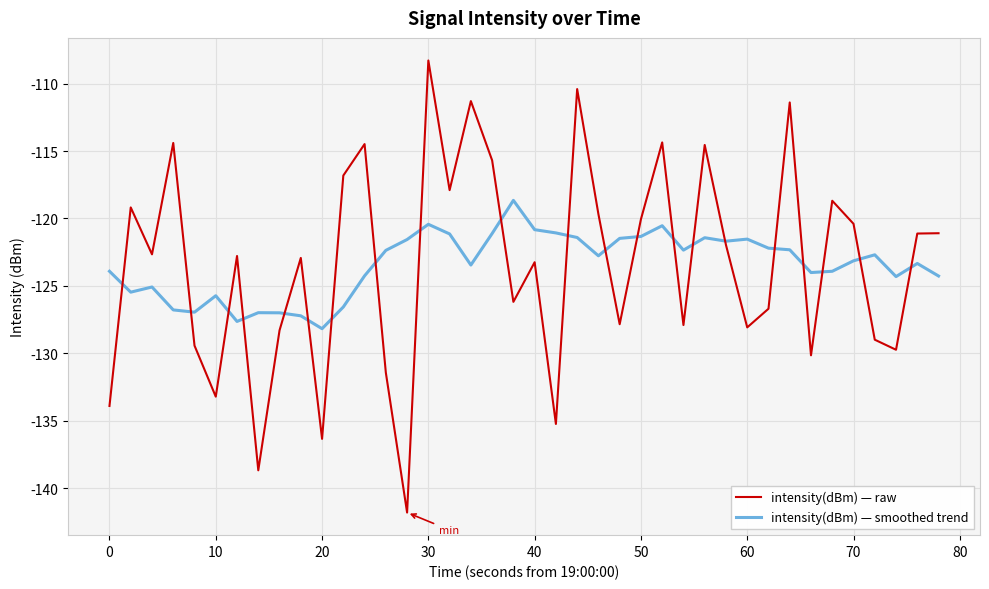

What is the lowest value of the intensity(dBm) — raw series?

-141.8